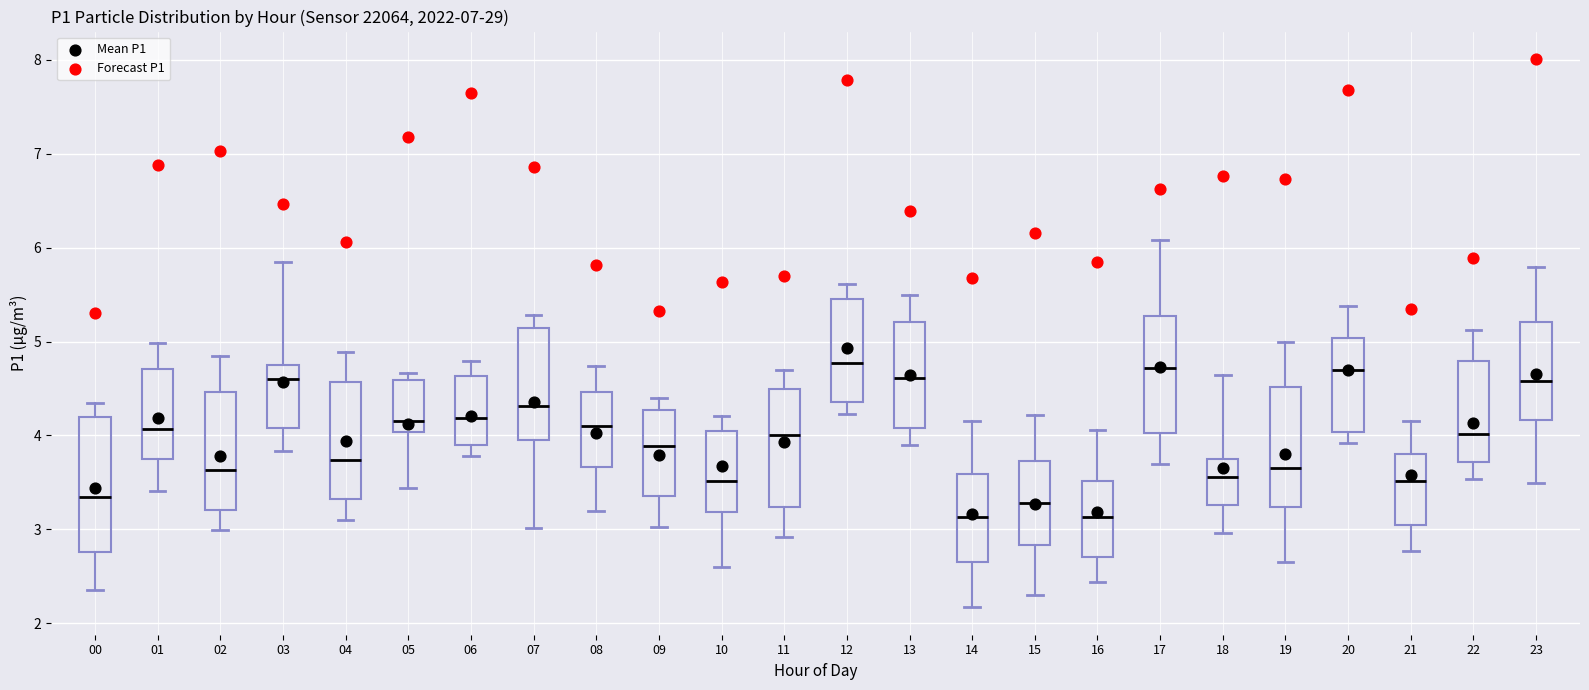

Reading left to right, read every box against the y-axis: the position of its median line, the range the box covers, and the ends of its whiskers. The values are not printed on the chart, so give them approximately, as read against the axis.

00: median 3.3, box 2.8 to 4.2, whiskers 2.4 to 4.3
01: median 4.1, box 3.8 to 4.7, whiskers 3.4 to 5.0
02: median 3.6, box 3.2 to 4.5, whiskers 3.0 to 4.9
03: median 4.6, box 4.1 to 4.8, whiskers 3.8 to 5.9
04: median 3.7, box 3.3 to 4.6, whiskers 3.1 to 4.9
05: median 4.2, box 4.0 to 4.6, whiskers 3.4 to 4.7
06: median 4.2, box 3.9 to 4.6, whiskers 3.8 to 4.8
07: median 4.3, box 4.0 to 5.1, whiskers 3.0 to 5.3
08: median 4.1, box 3.7 to 4.5, whiskers 3.2 to 4.7
09: median 3.9, box 3.4 to 4.3, whiskers 3.0 to 4.4
10: median 3.5, box 3.2 to 4.0, whiskers 2.6 to 4.2
11: median 4.0, box 3.2 to 4.5, whiskers 2.9 to 4.7
12: median 4.8, box 4.4 to 5.4, whiskers 4.2 to 5.6
13: median 4.6, box 4.1 to 5.2, whiskers 3.9 to 5.5
14: median 3.1, box 2.7 to 3.6, whiskers 2.2 to 4.2
15: median 3.3, box 2.8 to 3.7, whiskers 2.3 to 4.2
16: median 3.1, box 2.7 to 3.5, whiskers 2.4 to 4.1
17: median 4.7, box 4.0 to 5.3, whiskers 3.7 to 6.1
18: median 3.6, box 3.3 to 3.8, whiskers 3.0 to 4.6
19: median 3.7, box 3.2 to 4.5, whiskers 2.7 to 5.0
20: median 4.7, box 4.0 to 5.0, whiskers 3.9 to 5.4
21: median 3.5, box 3.1 to 3.8, whiskers 2.8 to 4.2
22: median 4.0, box 3.7 to 4.8, whiskers 3.5 to 5.1
23: median 4.6, box 4.2 to 5.2, whiskers 3.5 to 5.8